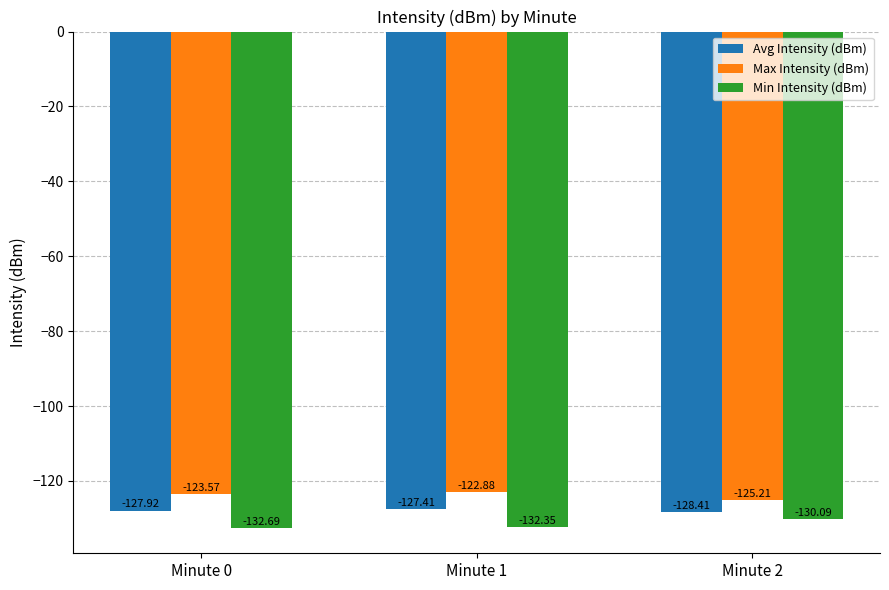

Which label corresponds to the largest value in the chart?

Minute 1